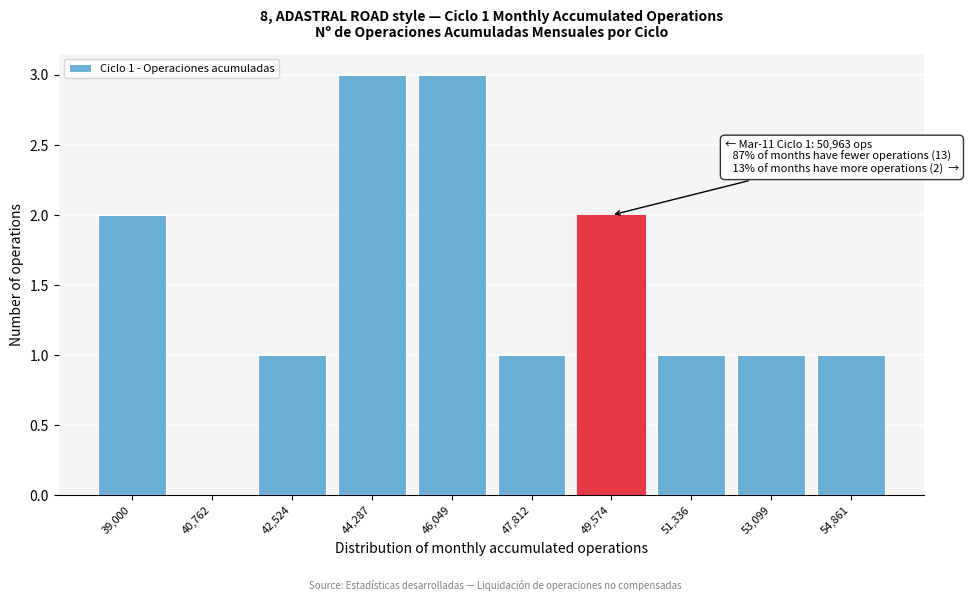

Reading left to right, list all the values displayed in this chart.

39,000=2	40,762=0	42,524=1	44,287=3	46,049=3	47,812=1	49,574=2	51,336=1	53,099=1	54,861=1